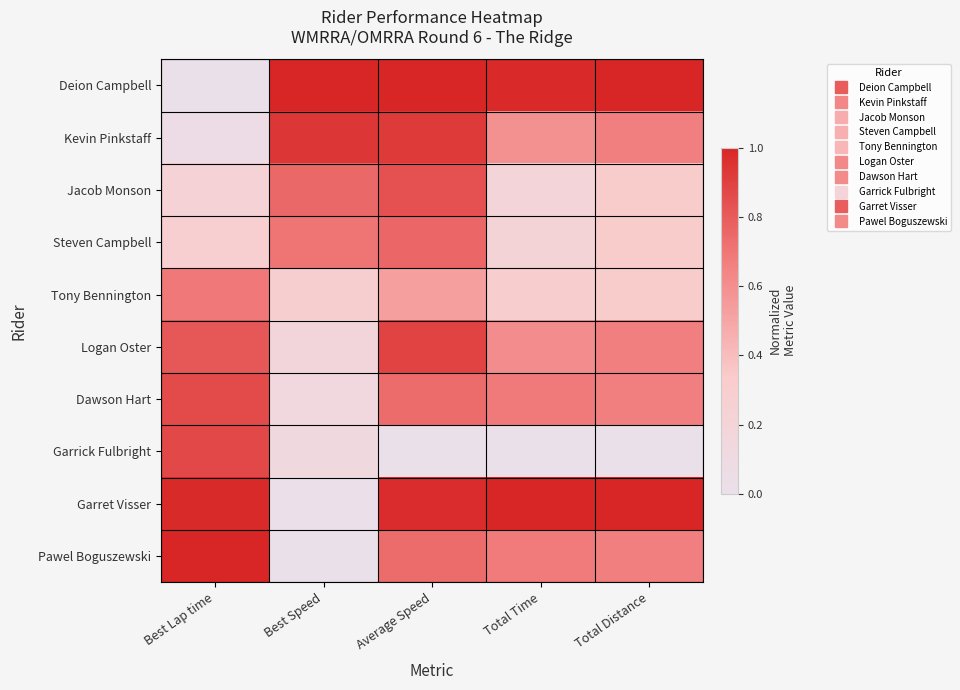

At how many categories does at least one series exceed 0?

5